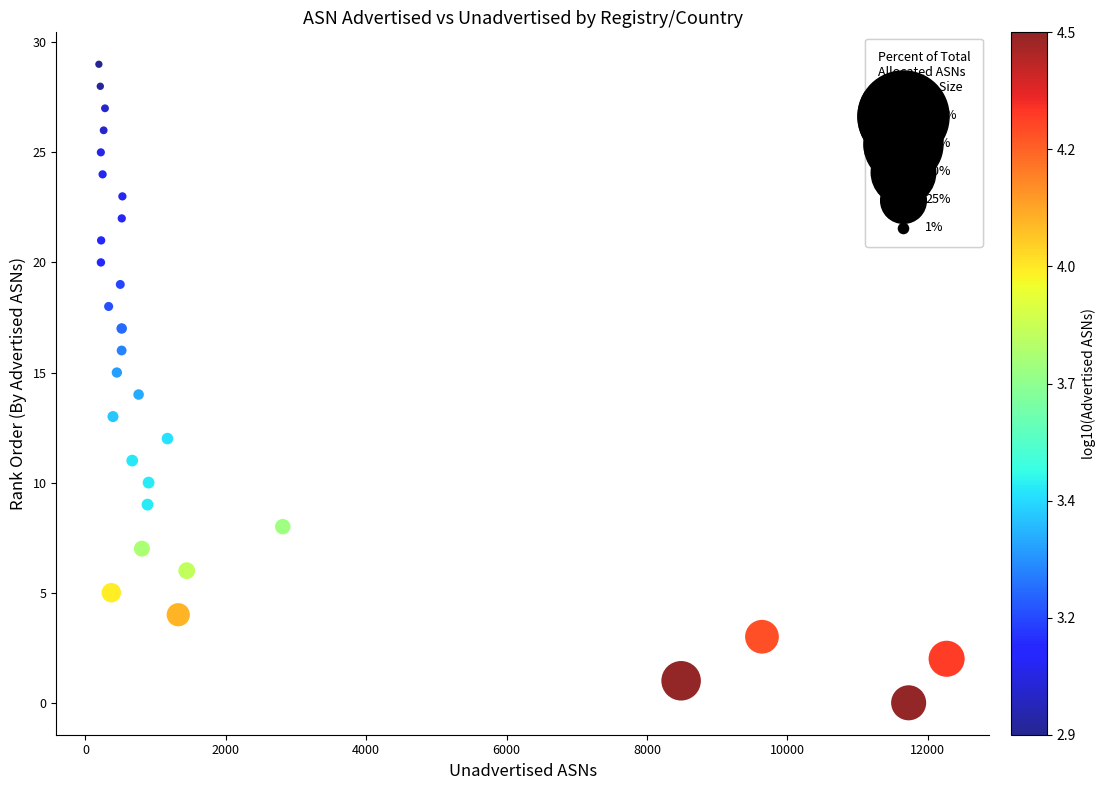

What is the range of X values (max minus min)?

12079